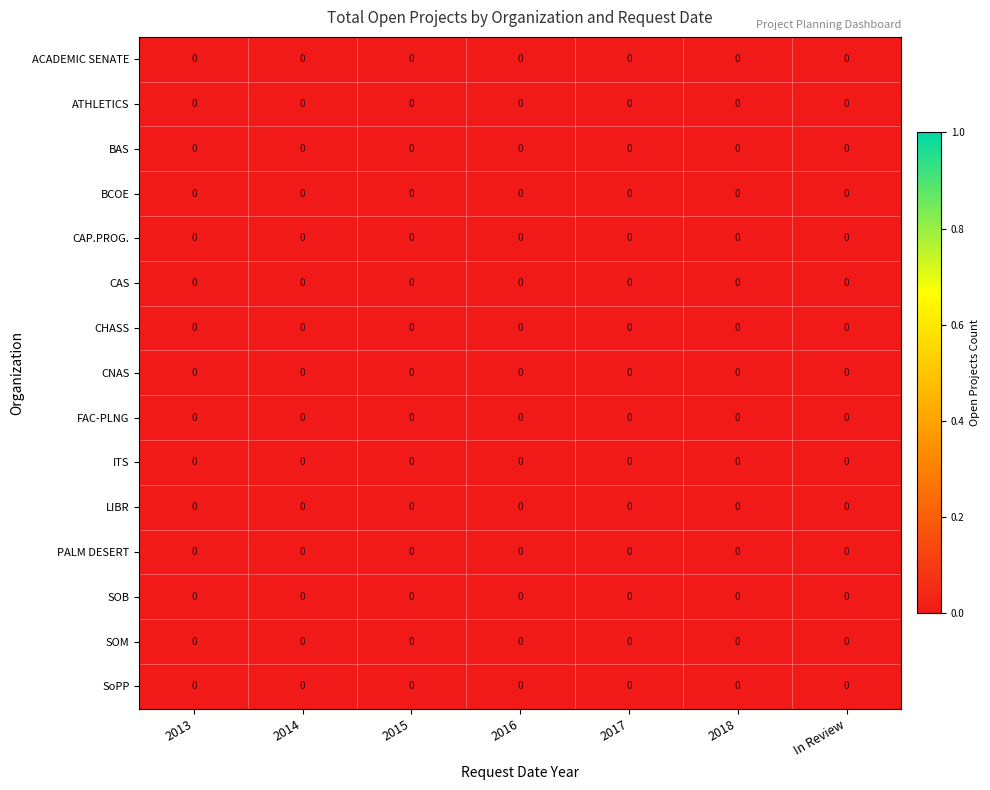

Count the number of data series in this chart.

15